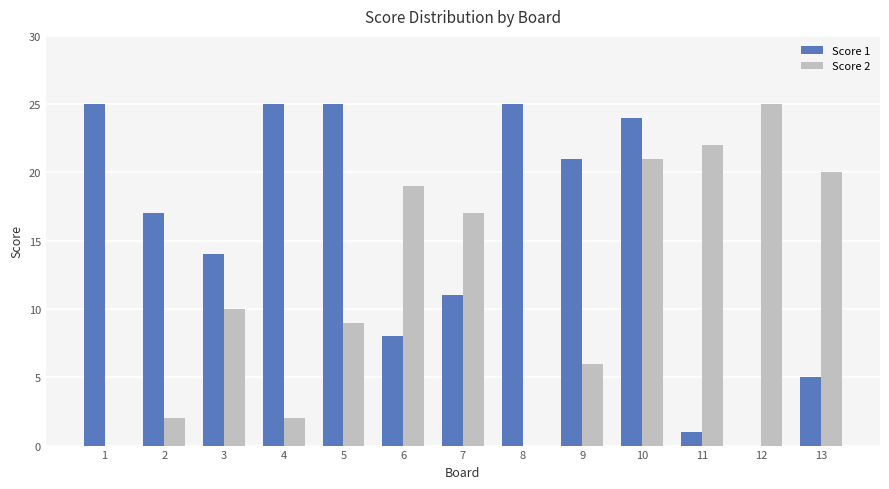

What is the maximum value shown in the chart?

25